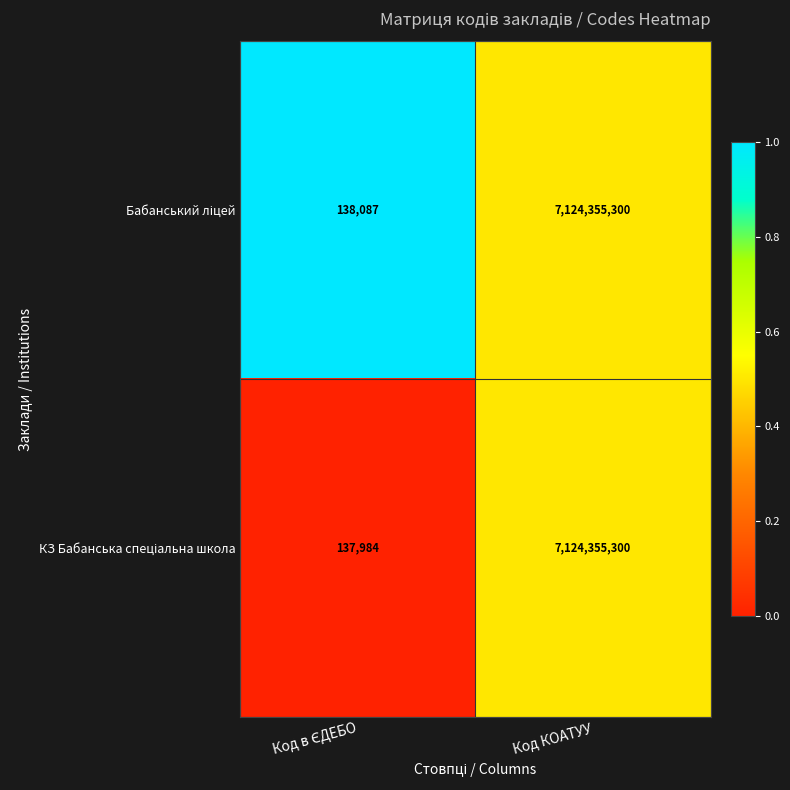

At which category is the sum across all series the highest?

Код КОАТУУ